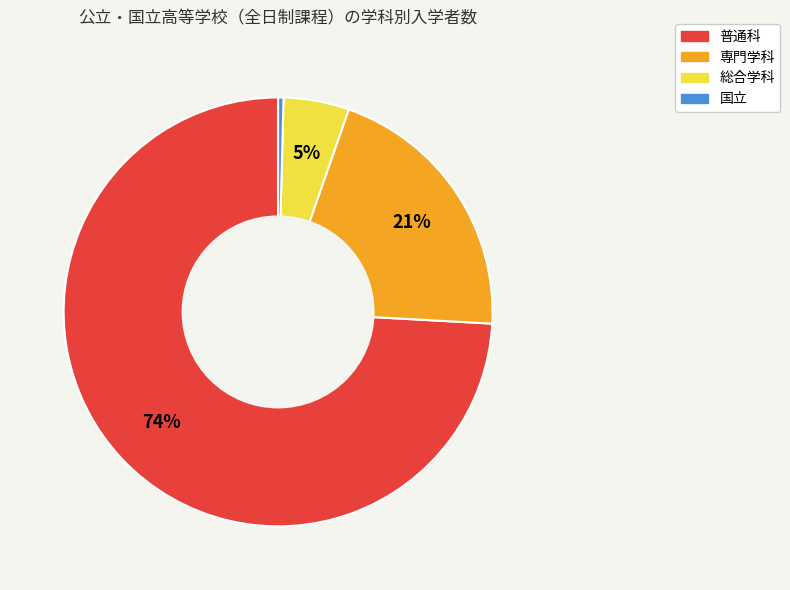

Which slice is the smallest?

国立